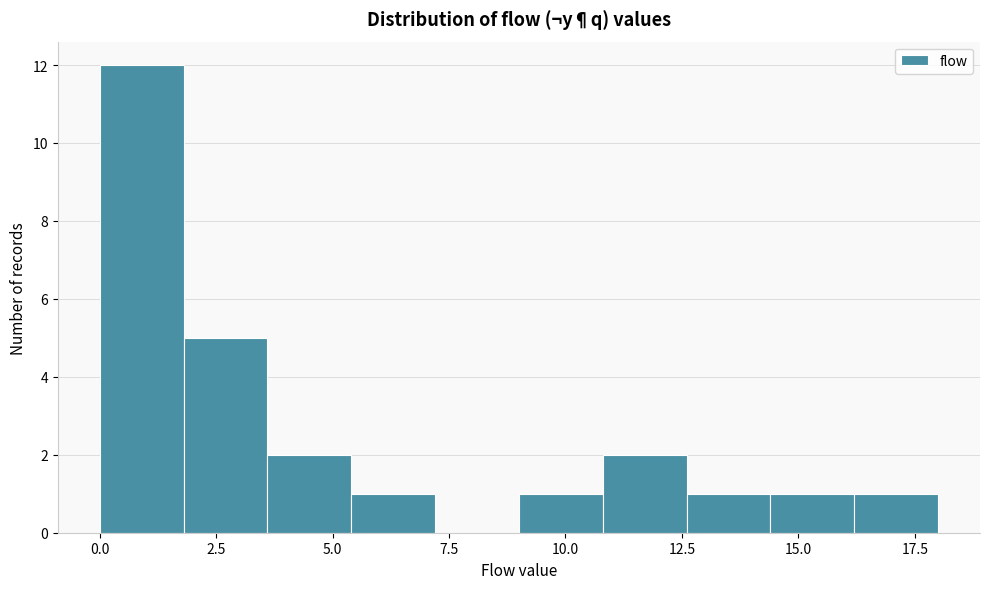

Read against the x-axis, roughly where is the centre of the tallest bar?

1.0